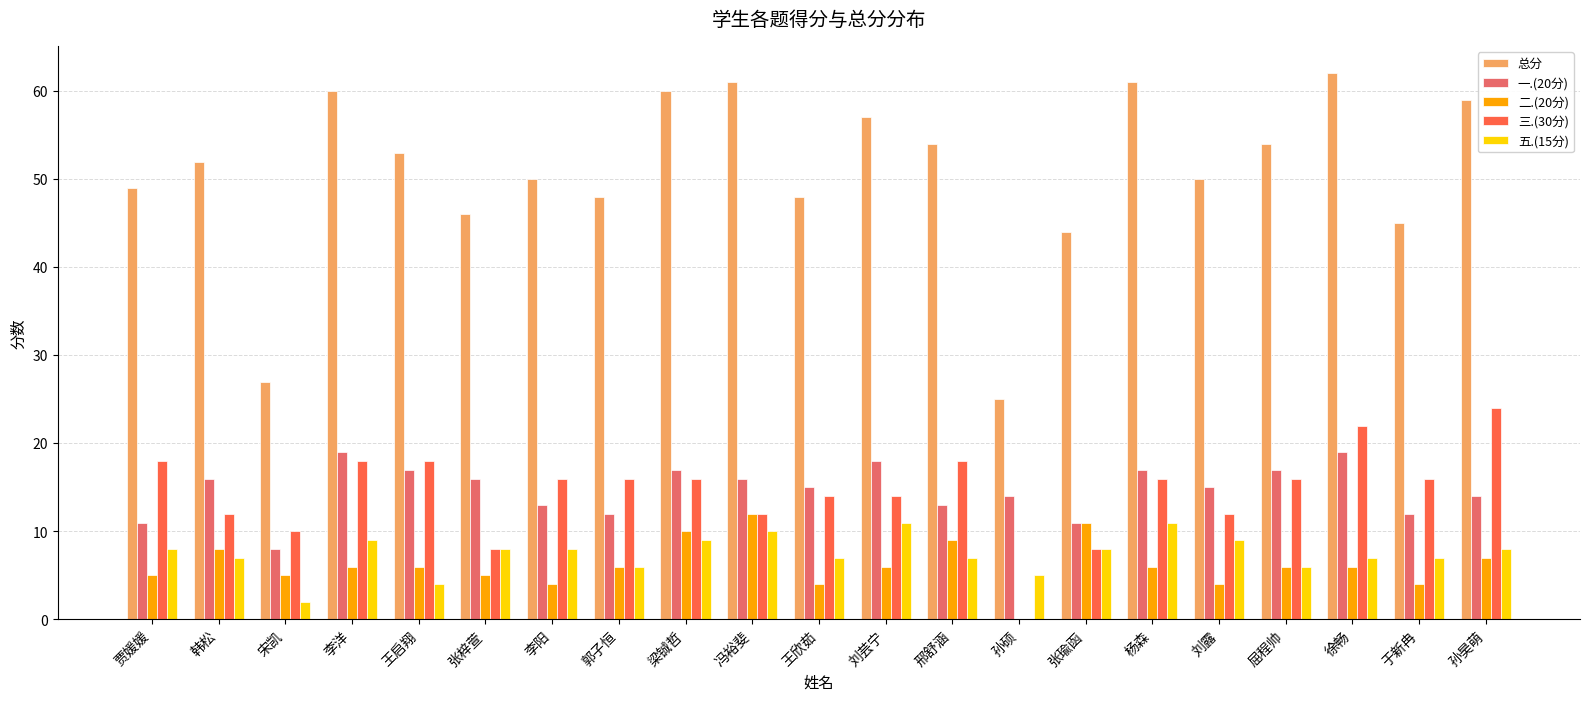

Are the bars grouped side by side (vs. stacked)?

Yes